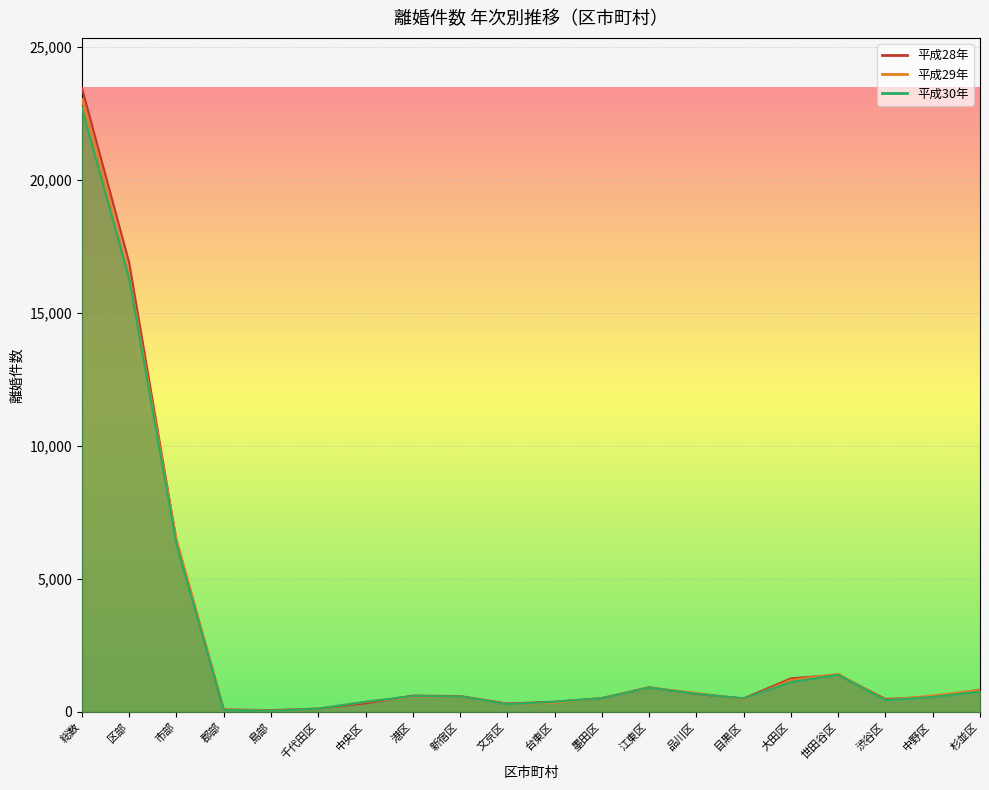

The 平成28年 series shows 130 at 郡部. True or false?

False